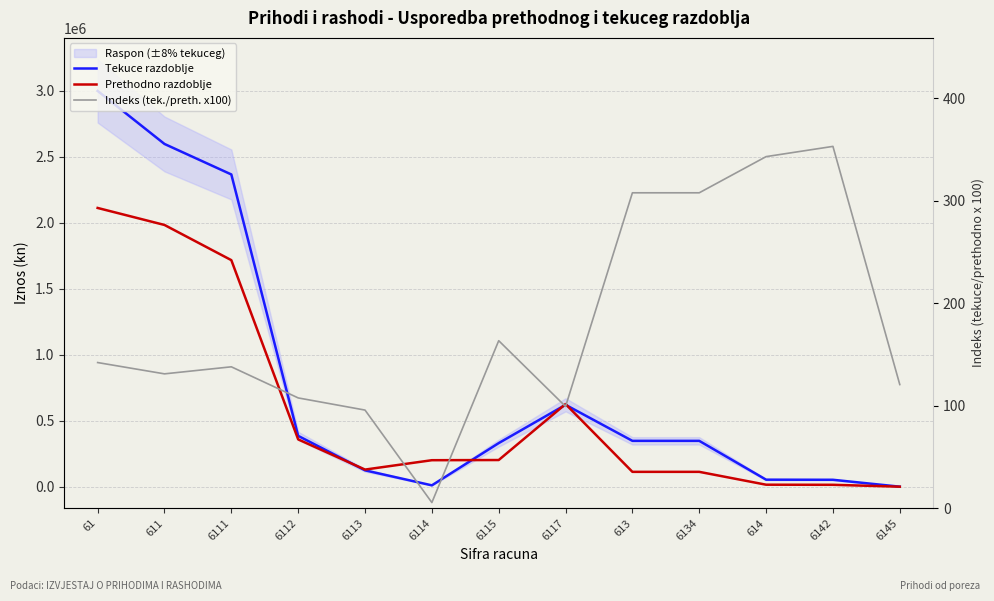

At which label does Tekuce razdoblje reach its peak?

61